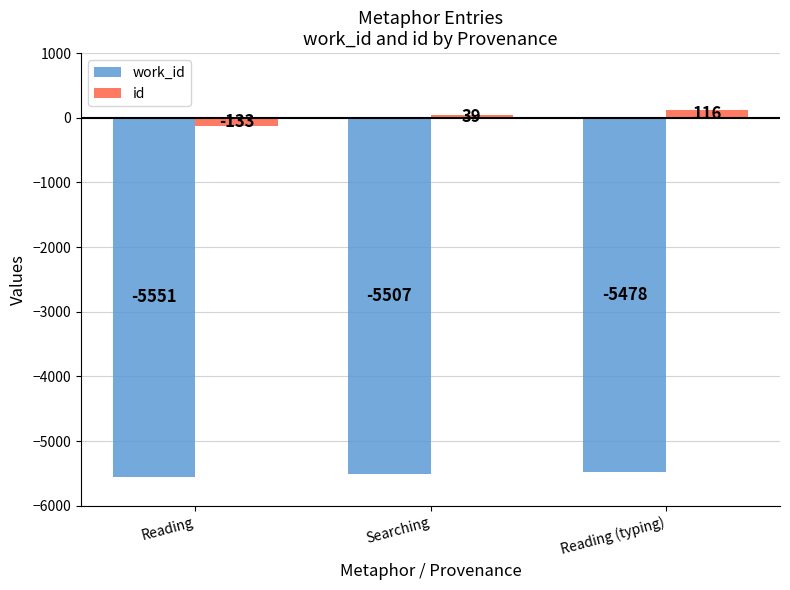

What is the sum of all id values?

22